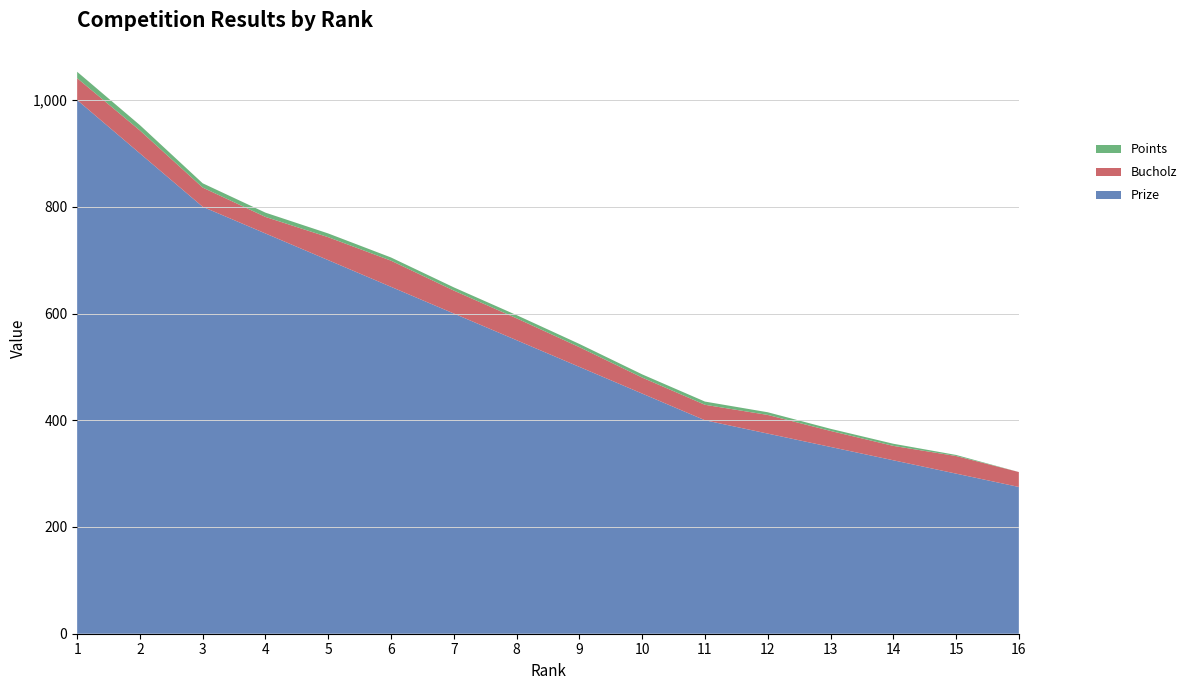

Reading left to right, extract all data points from this chart.

Prize: 1000	900	800	750	700	650	600	550	500	450	400	375	350	325	300	275
Bucholz: 41	43	36	31	43	49	43	41	37	30	29	35	30	27	33	28
Points: 12	10	8	8	7	6	6	6	6	6	6	5	4	4	2	0